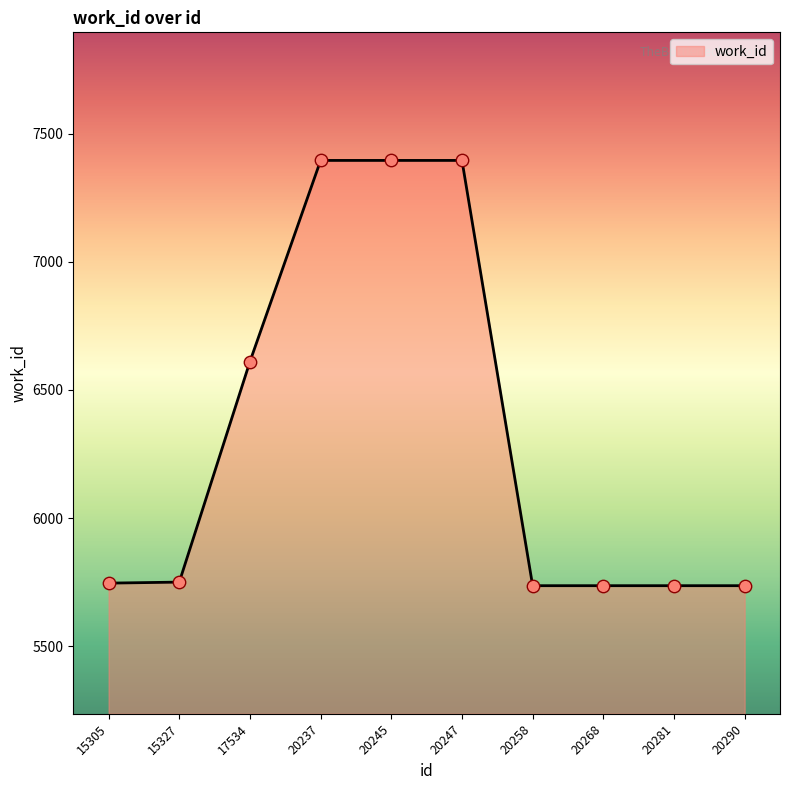

What is the ratio of the value at 20290 to the value at 20245?

0.8